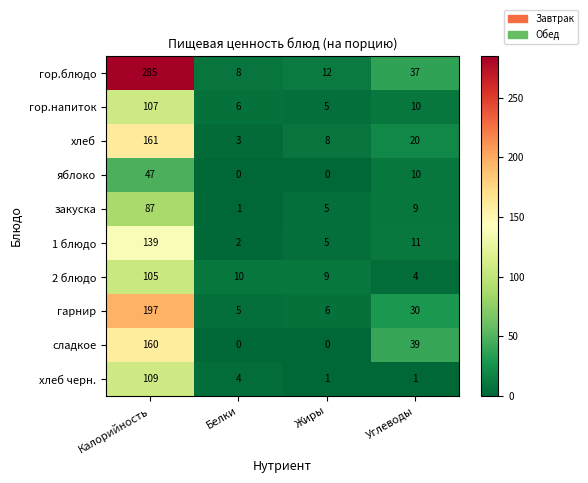

Is the value of яблоко at Белки greater than the value of гор.блюдо at Белки?

No